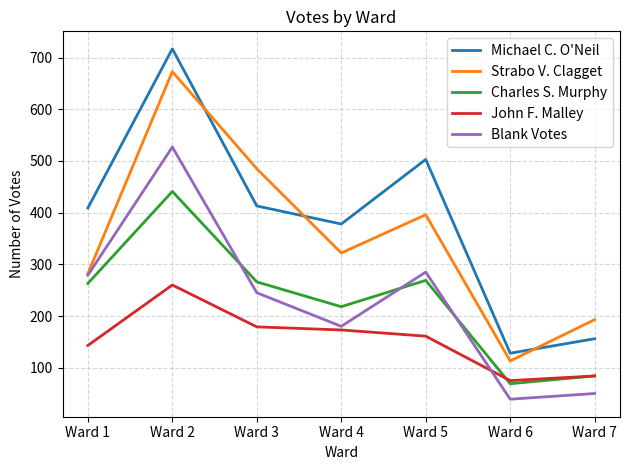

Which category has the lowest value across all series?

Ward 6